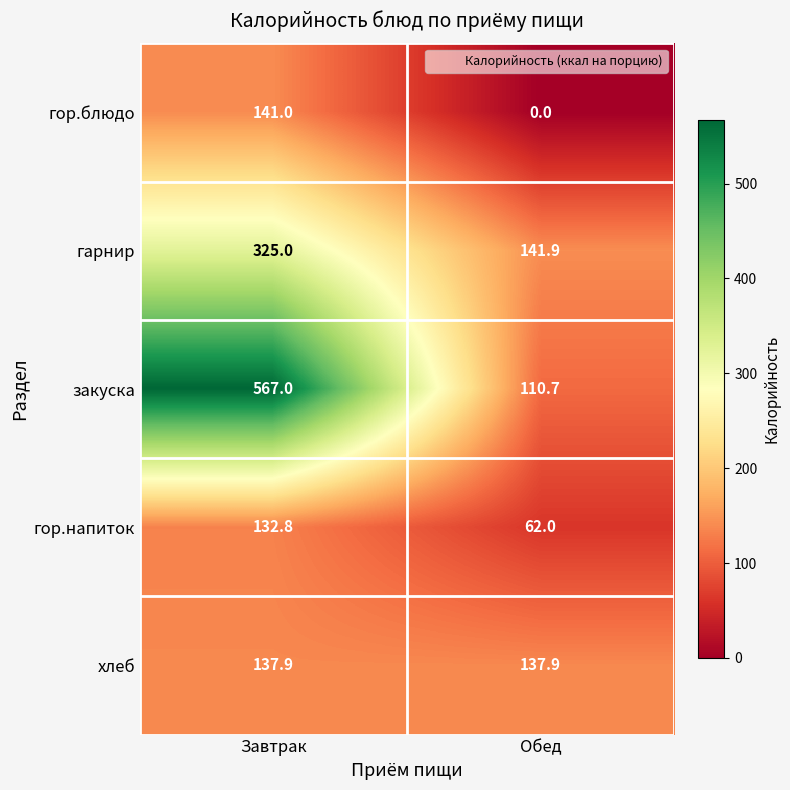

The value of гор.блюдо at Завтрак is 141.0. True or false?

True